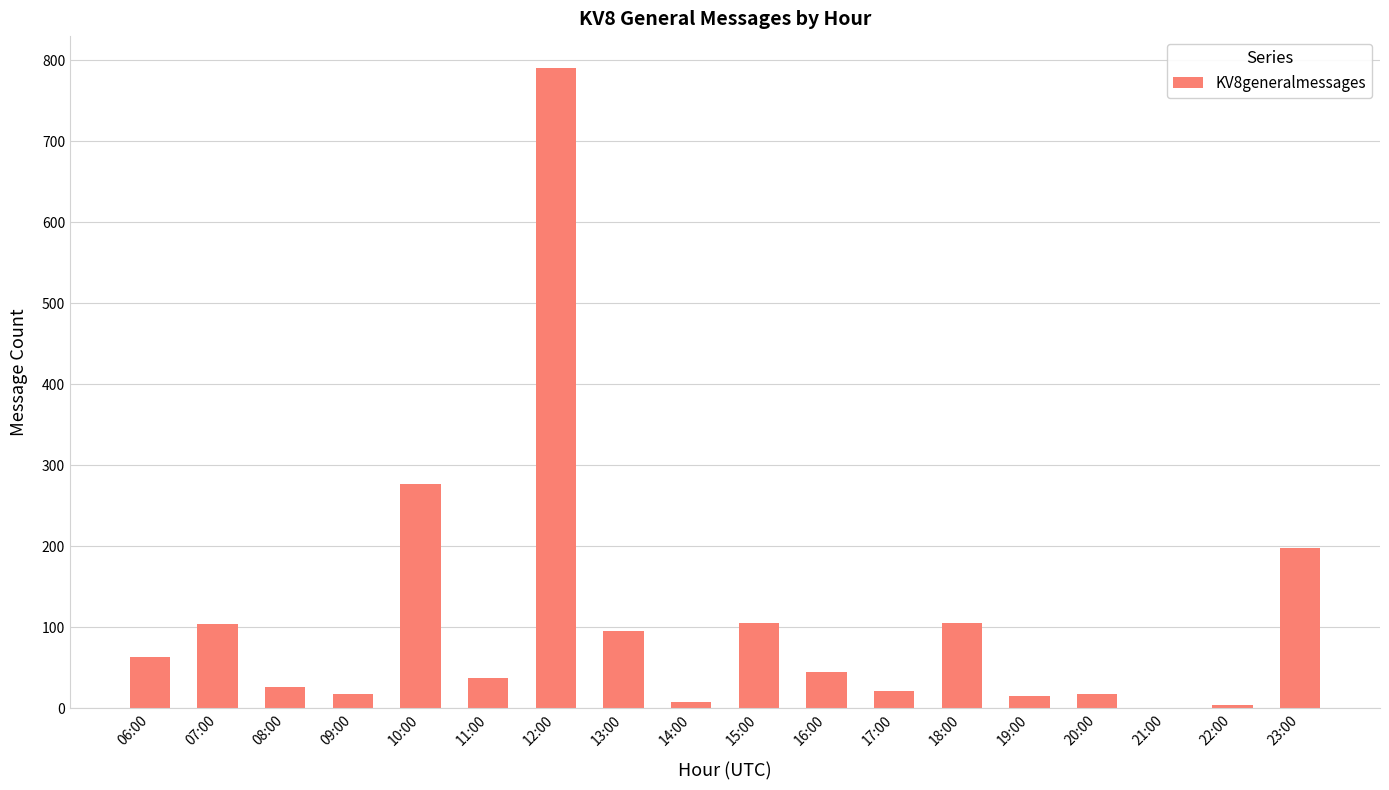

True or false: the data shows 93 at 10:00.

False